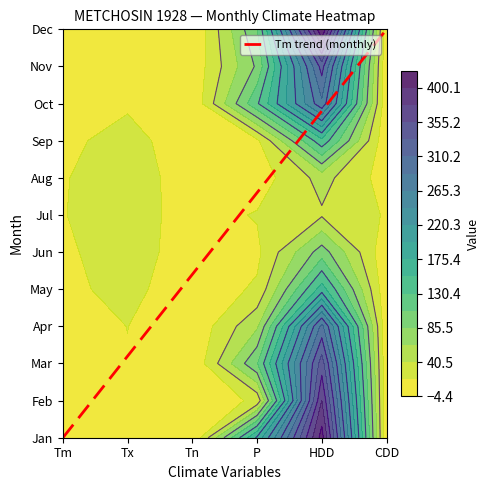

Which category has the lowest value across all series?

Tm